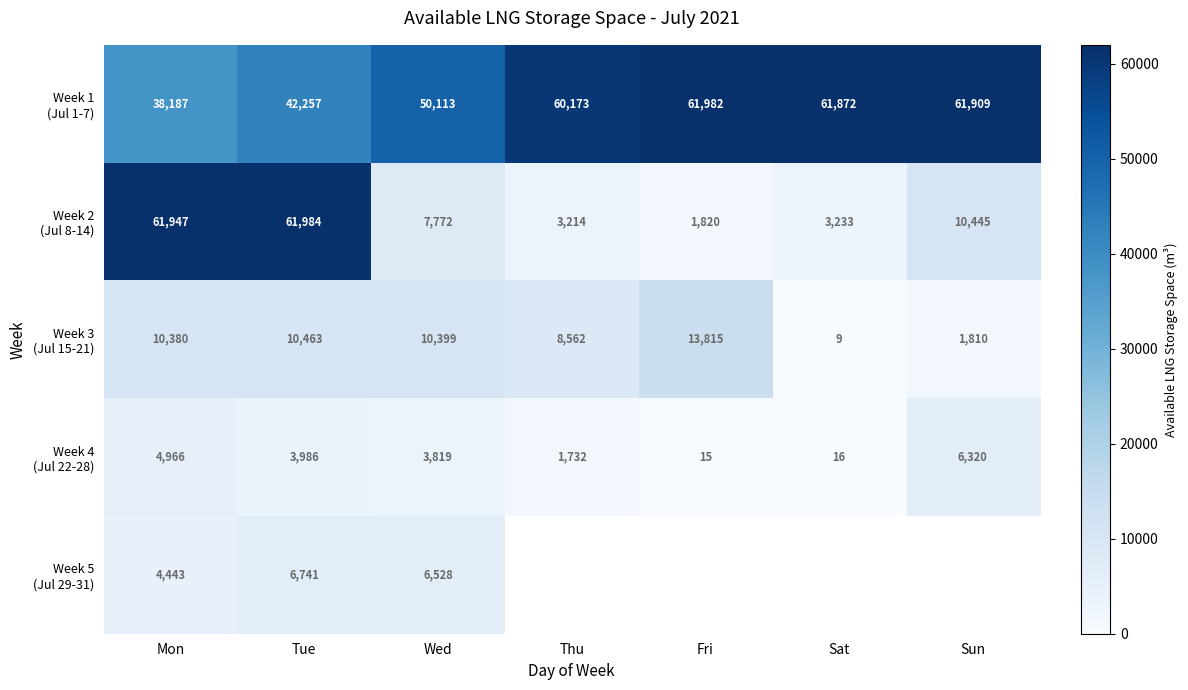

What is the total value across all series at Tue?

125431